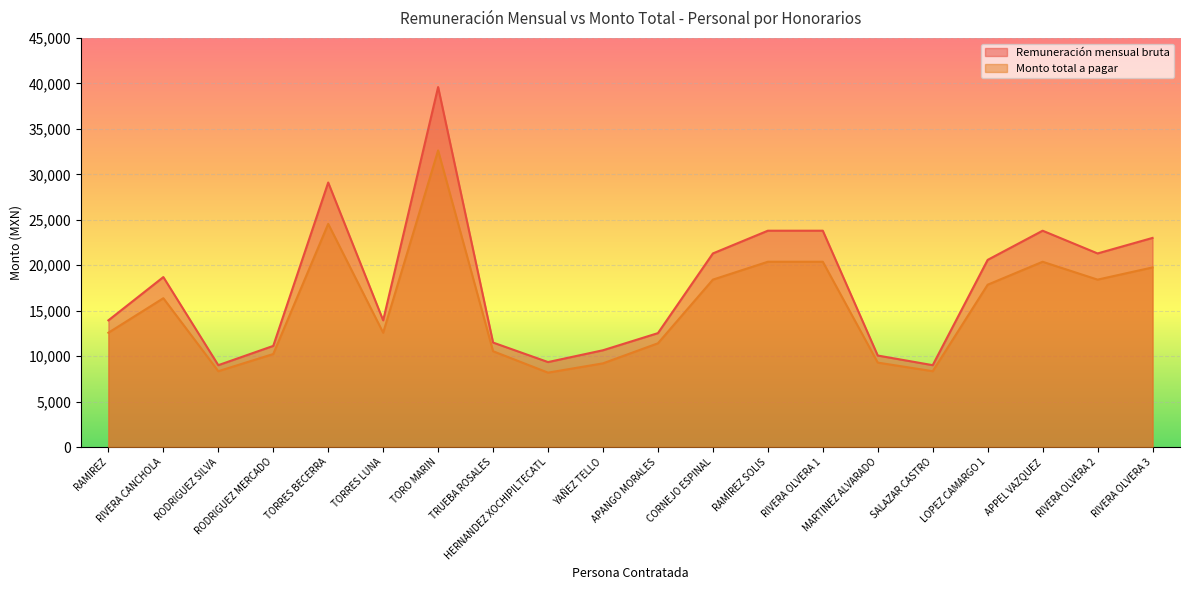

Reading left to right, list all the values displayed in this chart.

Remuneración mensual bruta: RAMIREZ=13939.0	RIVERA CANCHOLA=18700.0	RODRIGUEZ SILVA=9009.0	RODRIGUEZ MERCADO=11129.0	TORRES BECERRA=29100.0	TORRES LUNA=13939.0	TORO MARIN=39600.0	TRUEBA ROSALES=11496.0	HERNANDEZ XOCHIPILTECATL=9350.0	YAÑEZ TELLO=10650.0	APANGO MORALES=12534.0	CORNEJO ESPINAL=21300.0	RAMIREZ SOLIS=23800.0	RIVERA OLVERA 1=23800.0	MARTINEZ ALVARADO=10069.0	SALAZAR CASTRO=9009.0	LOPEZ CAMARGO 1=20590.0	APPEL VAZQUEZ=23800.0	RIVERA OLVERA 2=21300.0	RIVERA OLVERA 3=23006.7
Monto total a pagar: RAMIREZ=12576.4	RIVERA CANCHOLA=16373.7	RODRIGUEZ SILVA=8345.9	RODRIGUEZ MERCADO=10235.2	TORRES BECERRA=24552.2	TORRES LUNA=12576.4	TORO MARIN=32628.8	TRUEBA ROSALES=10543.5	HERNANDEZ XOCHIPILTECATL=8186.8	YAÑEZ TELLO=9209.2	APANGO MORALES=11415.4	CORNEJO ESPINAL=18418.3	RAMIREZ SOLIS=20384.3	RIVERA OLVERA 1=20384.3	MARTINEZ ALVARADO=9290.6	SALAZAR CASTRO=8345.9	LOPEZ CAMARGO 1=17860.0	APPEL VAZQUEZ=20384.3	RIVERA OLVERA 2=18418.3	RIVERA OLVERA 3=19760.4